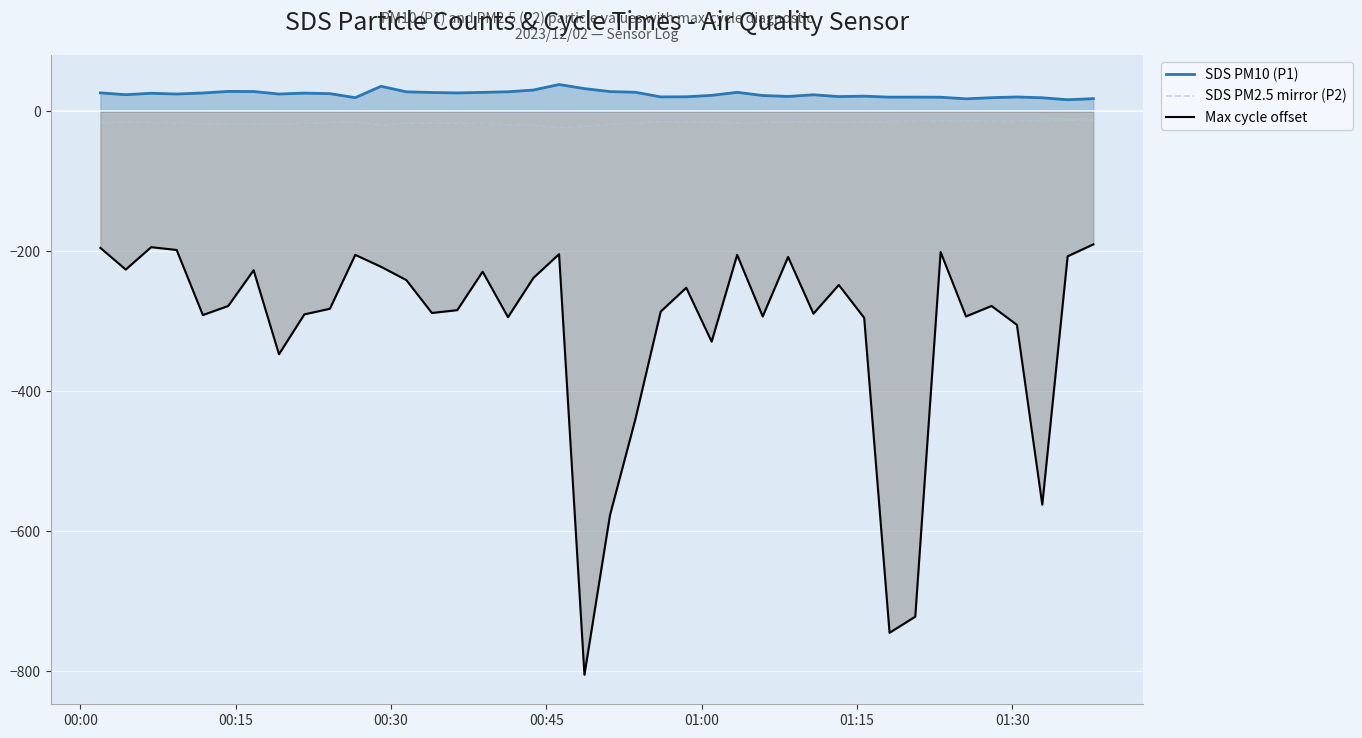

In SDS PM10 (P1), how many points are higher than both neighbors (excluding endpoints)?

10